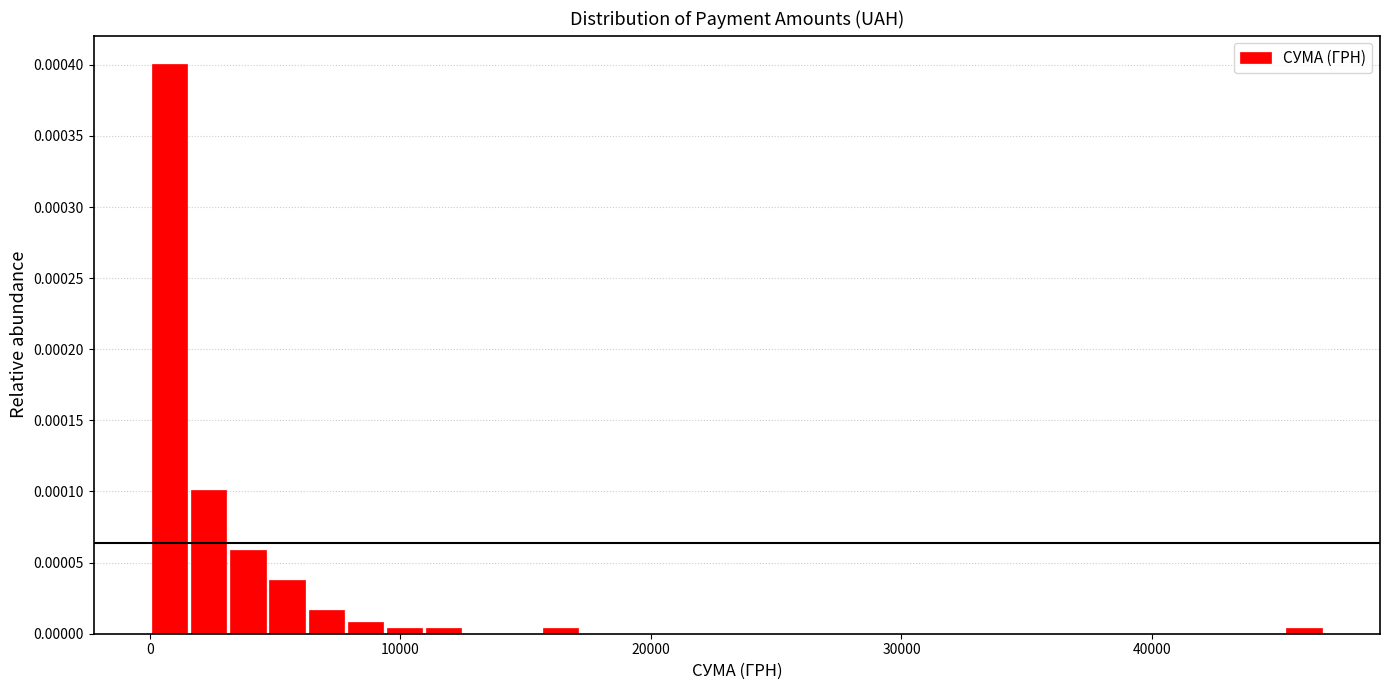

Around what value on the x-axis is the tallest bar? Give the approximate position of its centre, as read against the axis.

1000